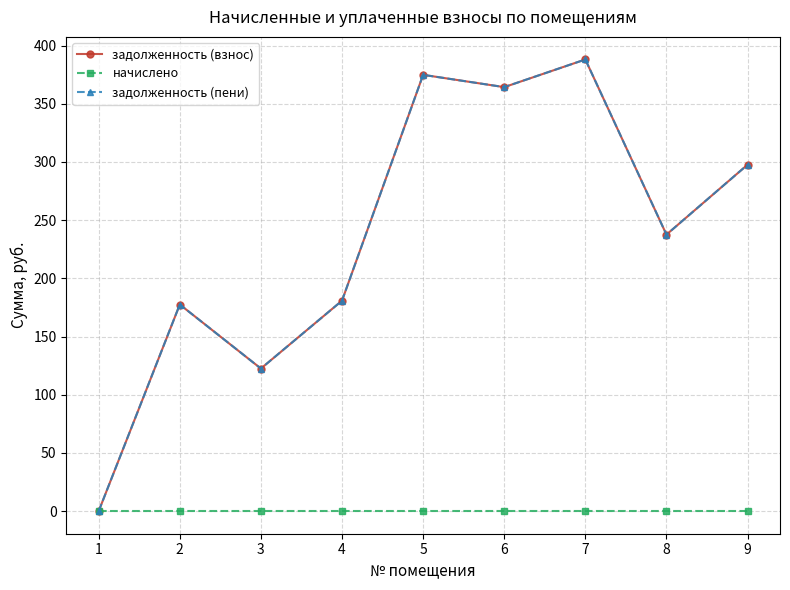

Which series has the largest total across all categories?

задолженность (взнос)